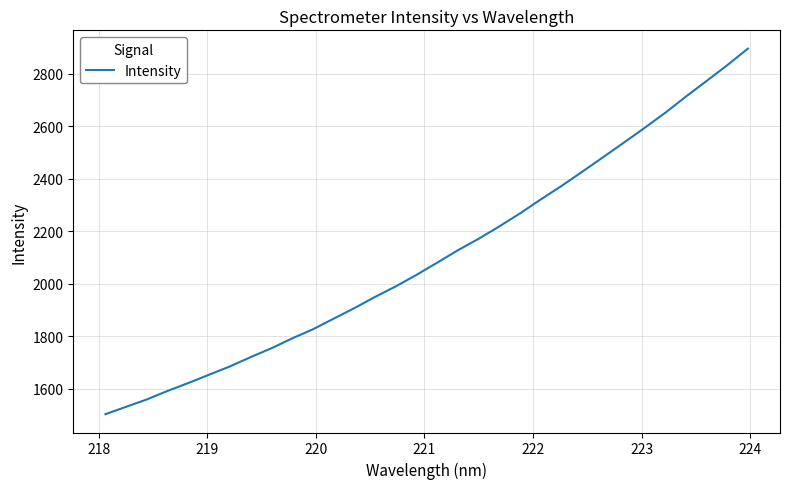

What is the maximum value shown in the chart?

2894.9